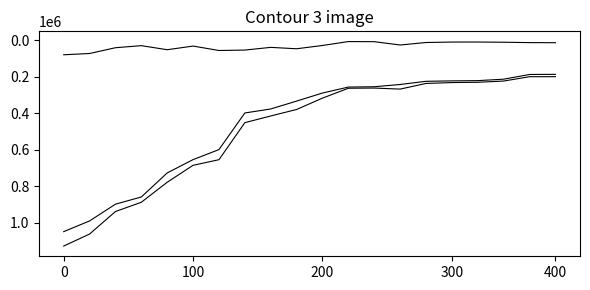

Does the chart have visible grid lines?

No